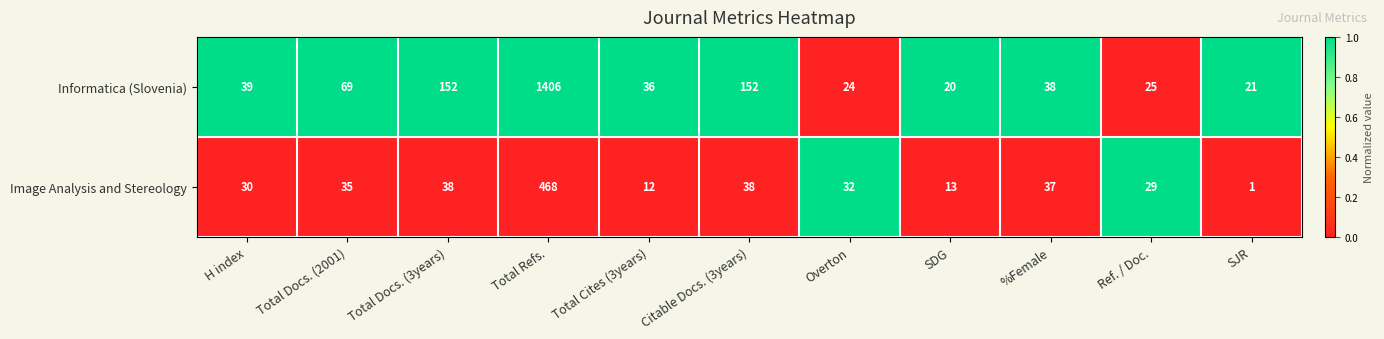

Where does the Informatica (Slovenia) series first go above 38?

H index